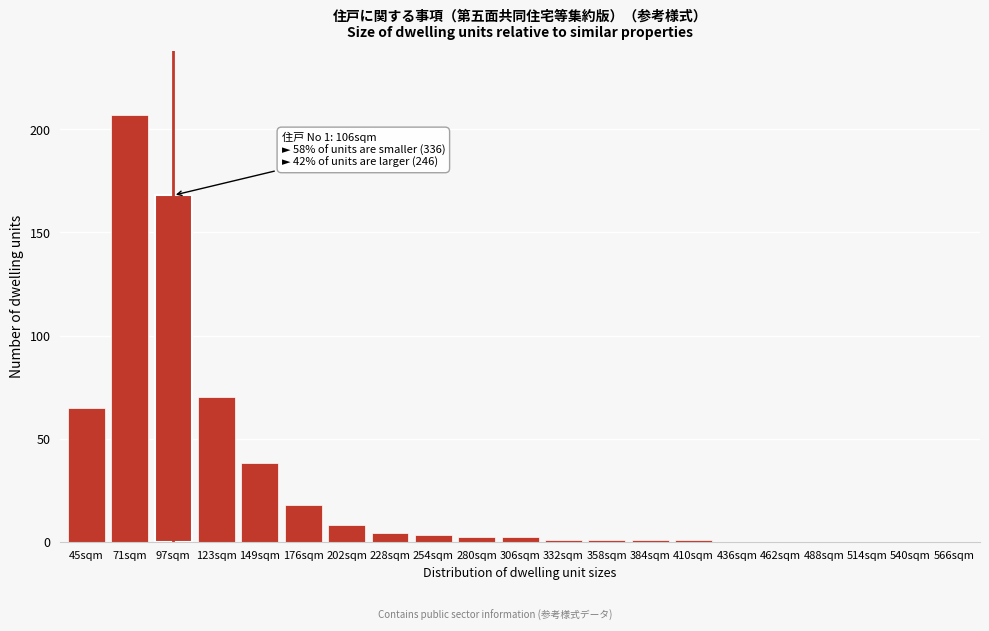

Reading left to right, transcribe all the data shown in this chart.

45sqm=65	71sqm=207	97sqm=168	123sqm=70	149sqm=38	176sqm=18	202sqm=8	228sqm=4	254sqm=3	280sqm=2	306sqm=2	332sqm=1	358sqm=1	384sqm=1	410sqm=1	436sqm=0	462sqm=0	488sqm=0	514sqm=0	540sqm=0	566sqm=0